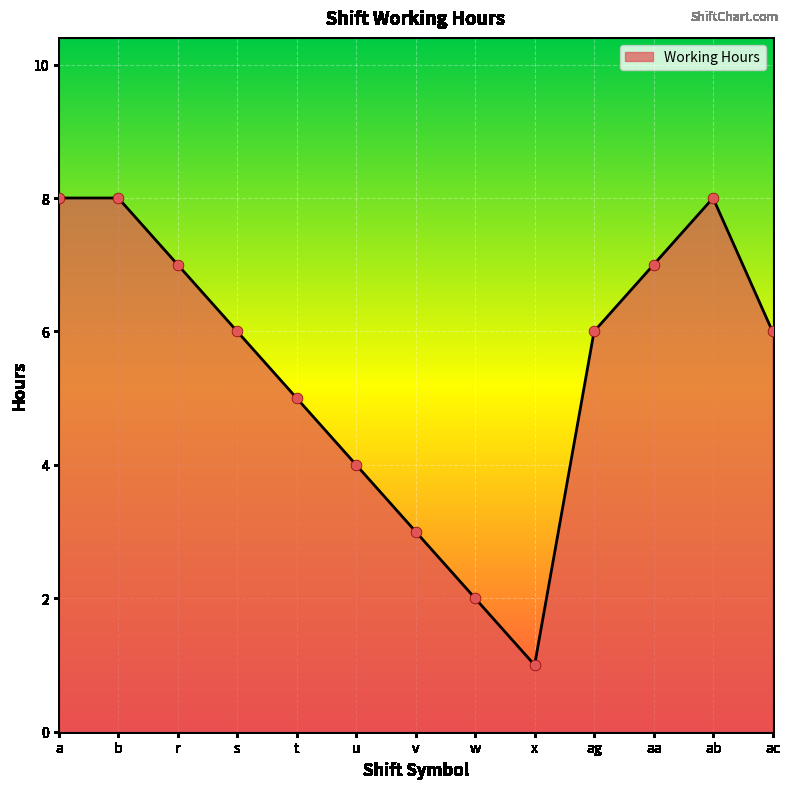

Between v and t, which is larger?

t